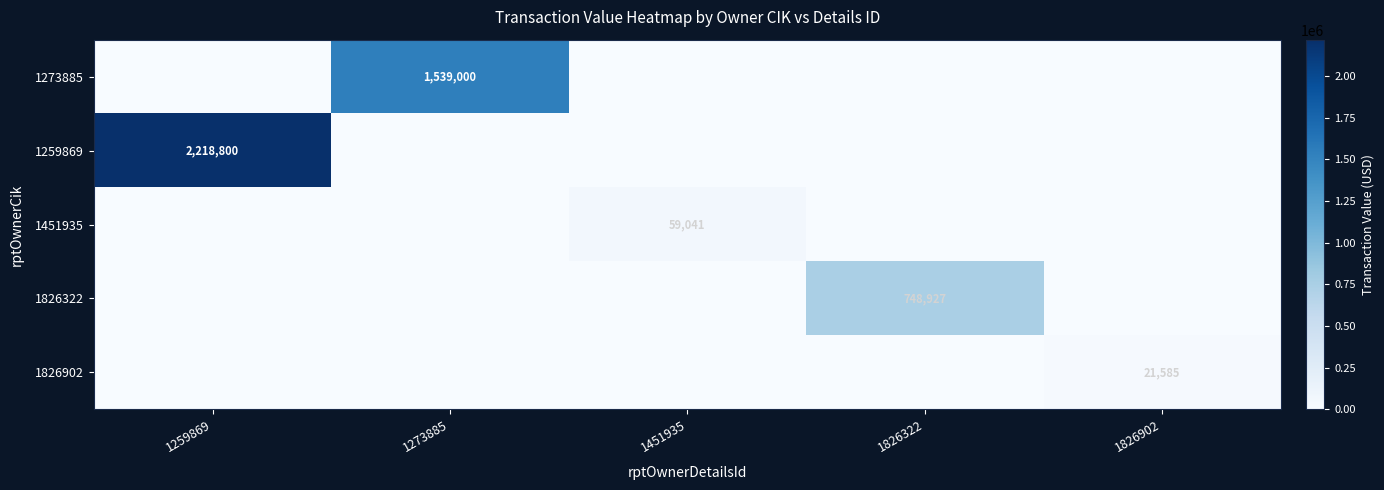

Is the value of 1826322 at 1259869 greater than the value of 1273885 at 1259869?

No